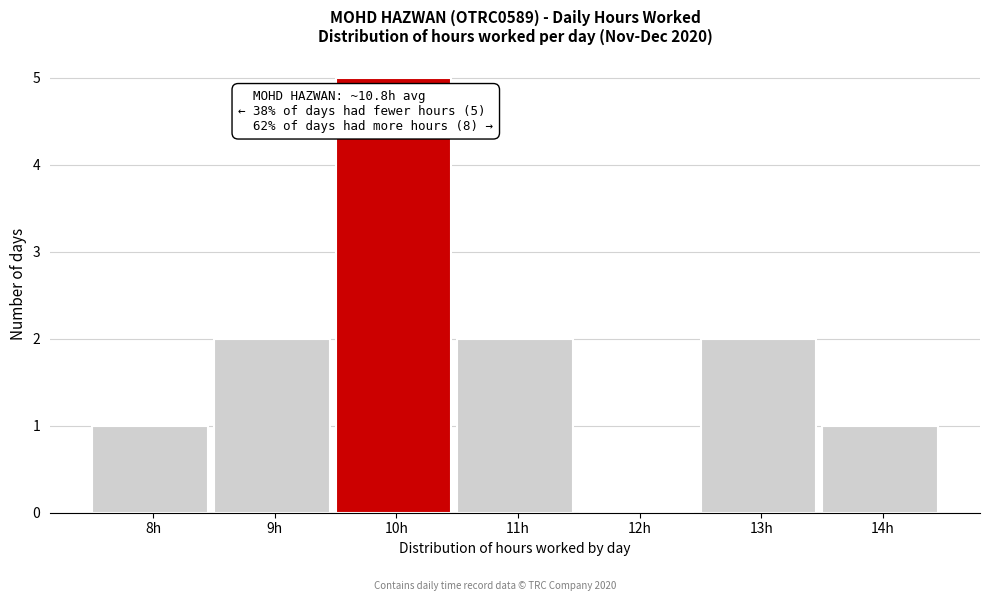

Reading left to right, extract all data points from this chart.

8h=1	9h=2	10h=5	11h=2	12h=0	13h=2	14h=1